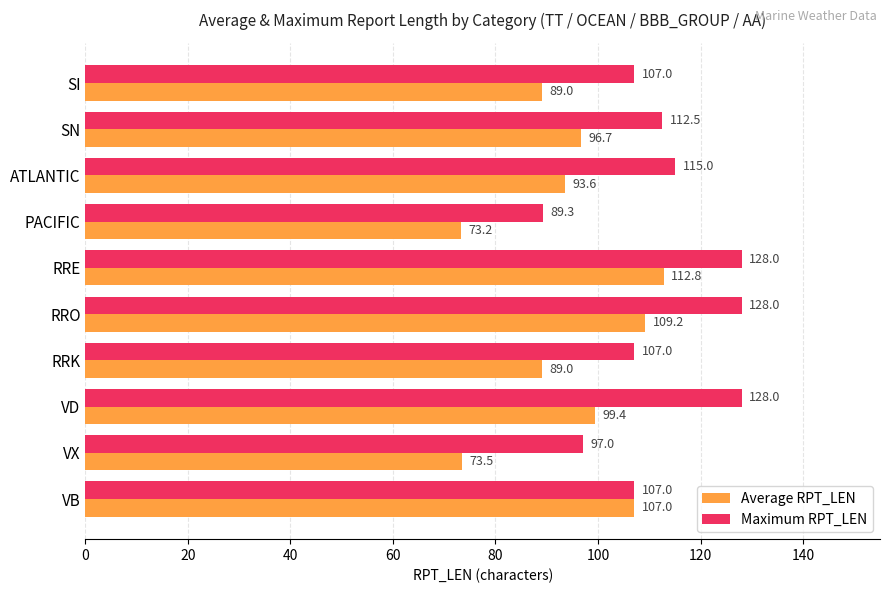

What are all the series names shown in the legend?

Average RPT_LEN, Maximum RPT_LEN